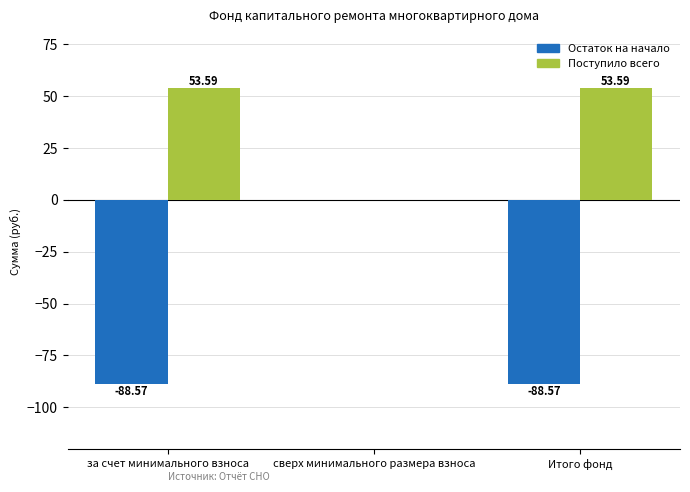

Is the value of Поступило всего at за счет минимального взноса greater than the value of Остаток на начало at сверх минимального размера взноса?

Yes